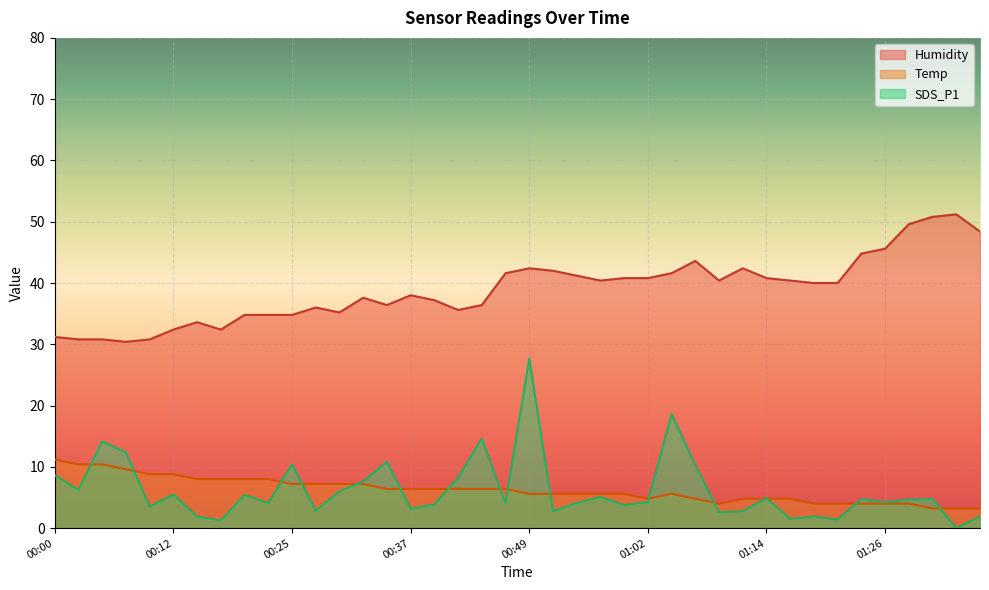

Does the chart display data point markers on the line(s)?

No